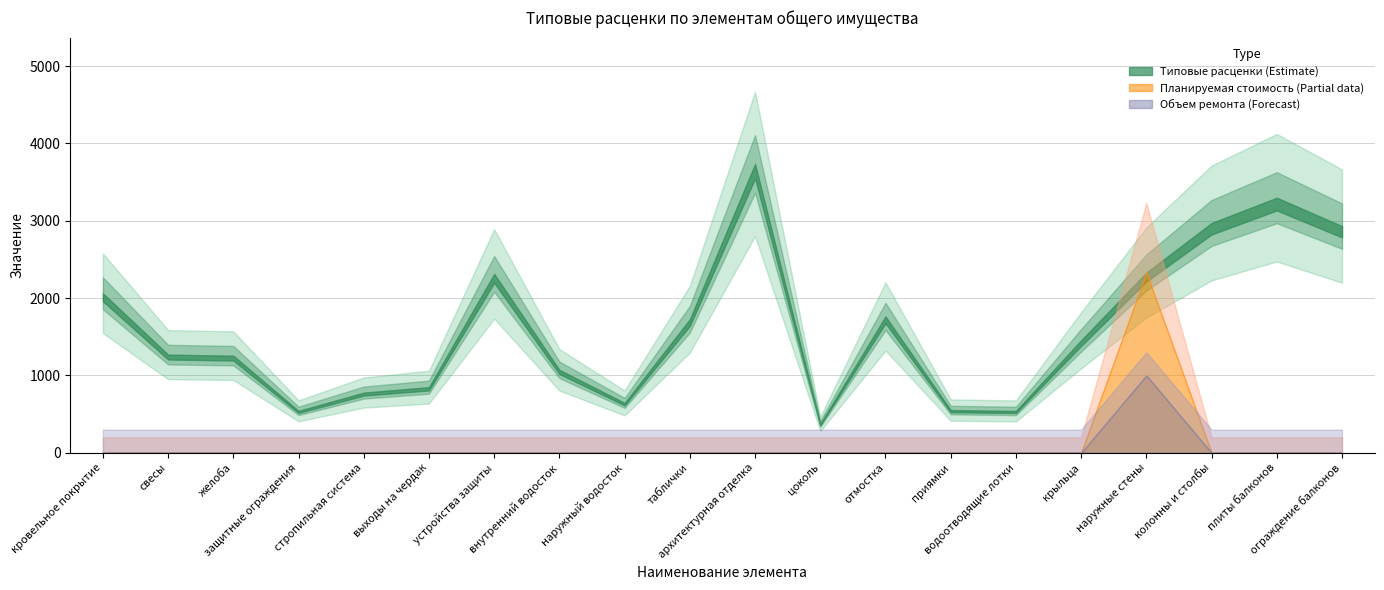

True or false: Типовые расценки (за единицу) and Объем ремонта cross at least once.

False